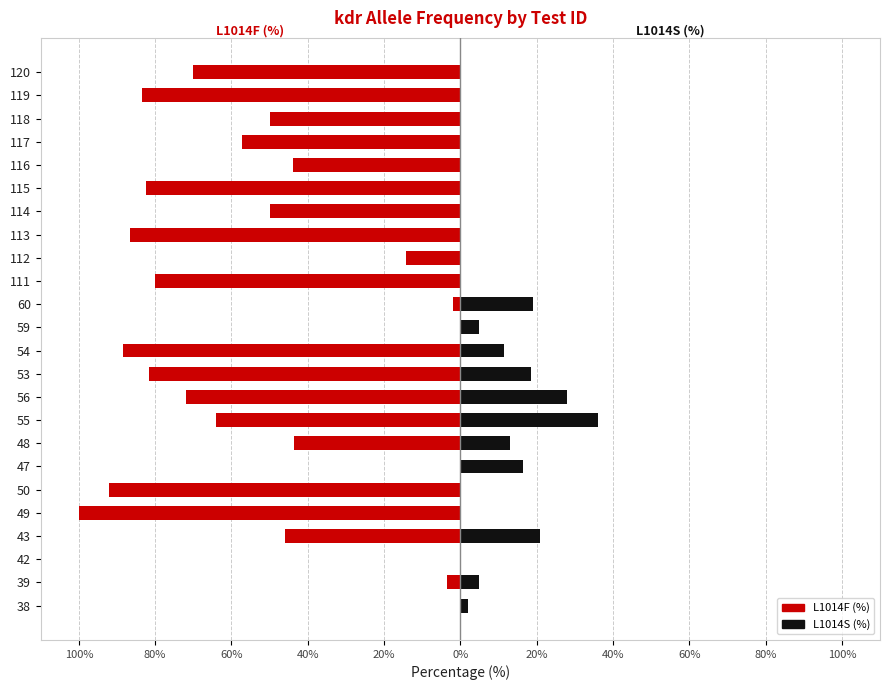

Which series has the widest spread of values?

L1014F (%)